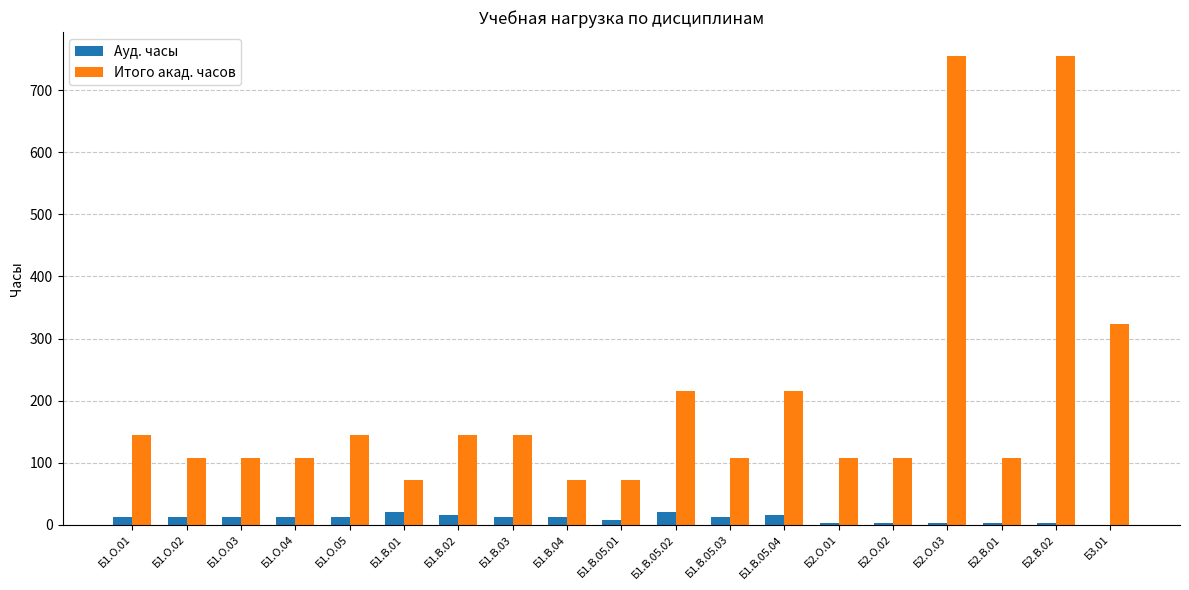

At which label is Итого акад. часов closest to 414?

Б3.01